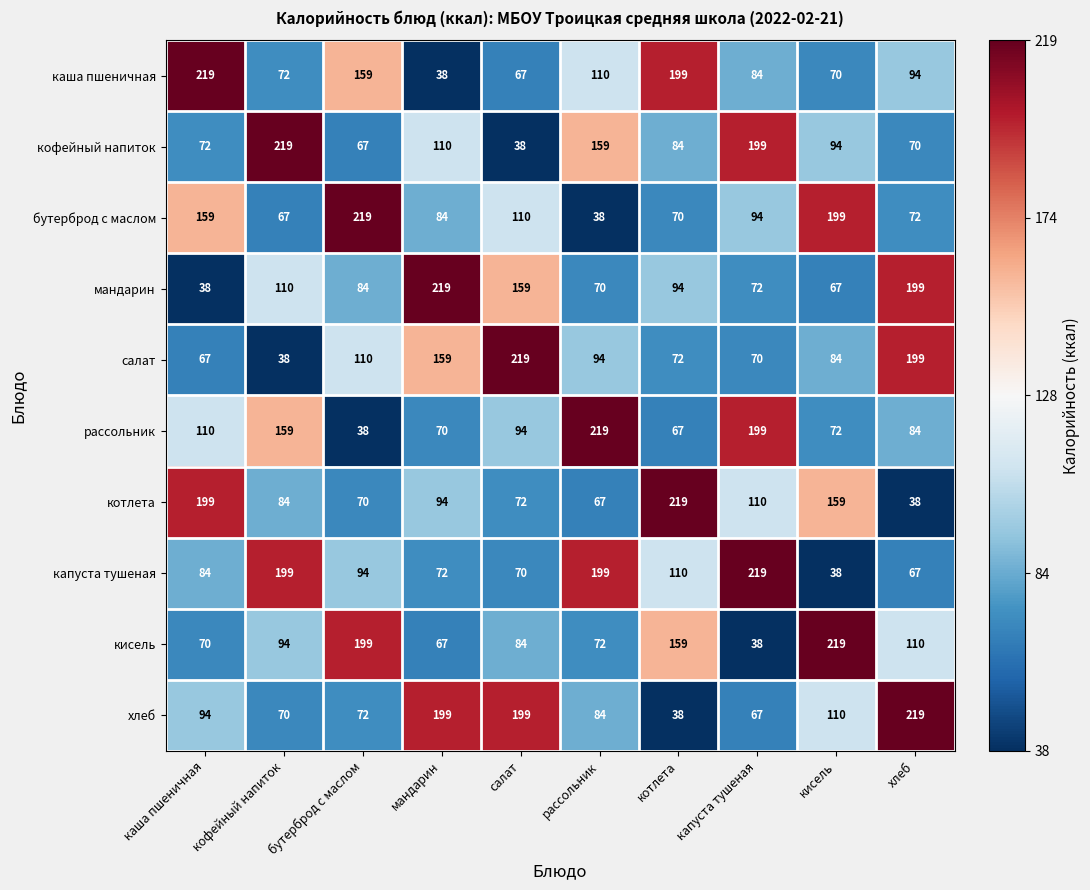

At which label is каша пшеничная closest to 128?

рассольник